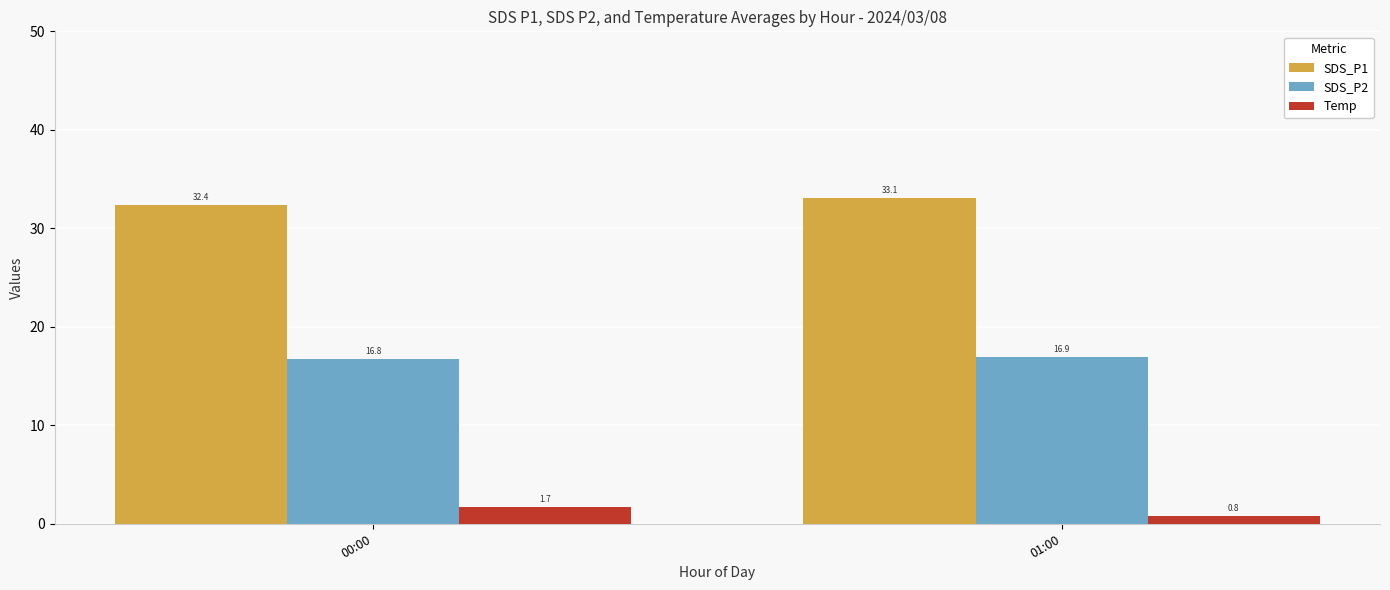

Where is SDS_P1 nearest to the value 32?

00:00